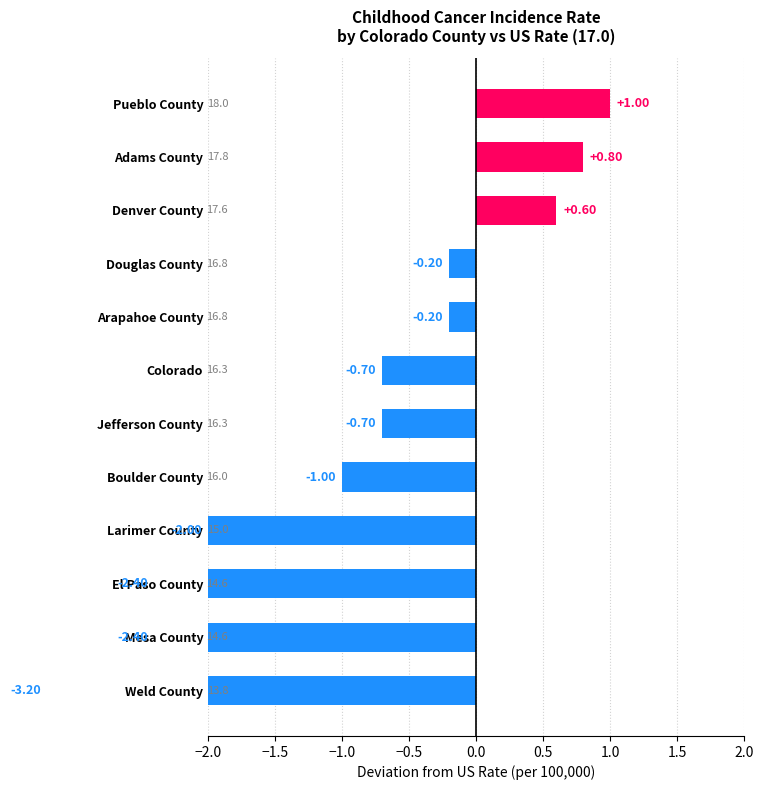

How many series are shown in this chart?

1